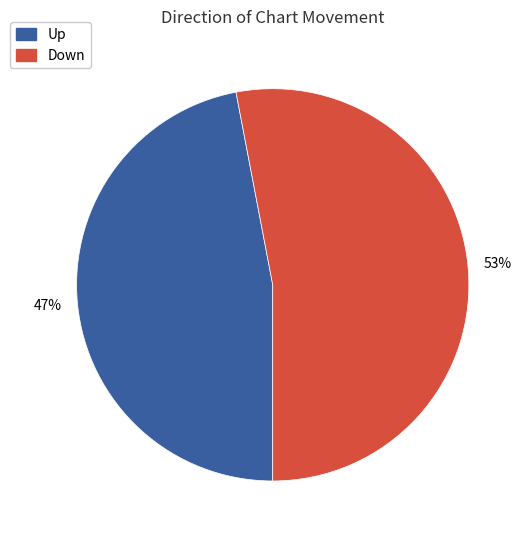

To the nearest percent, what is the average slice percentage?

50%